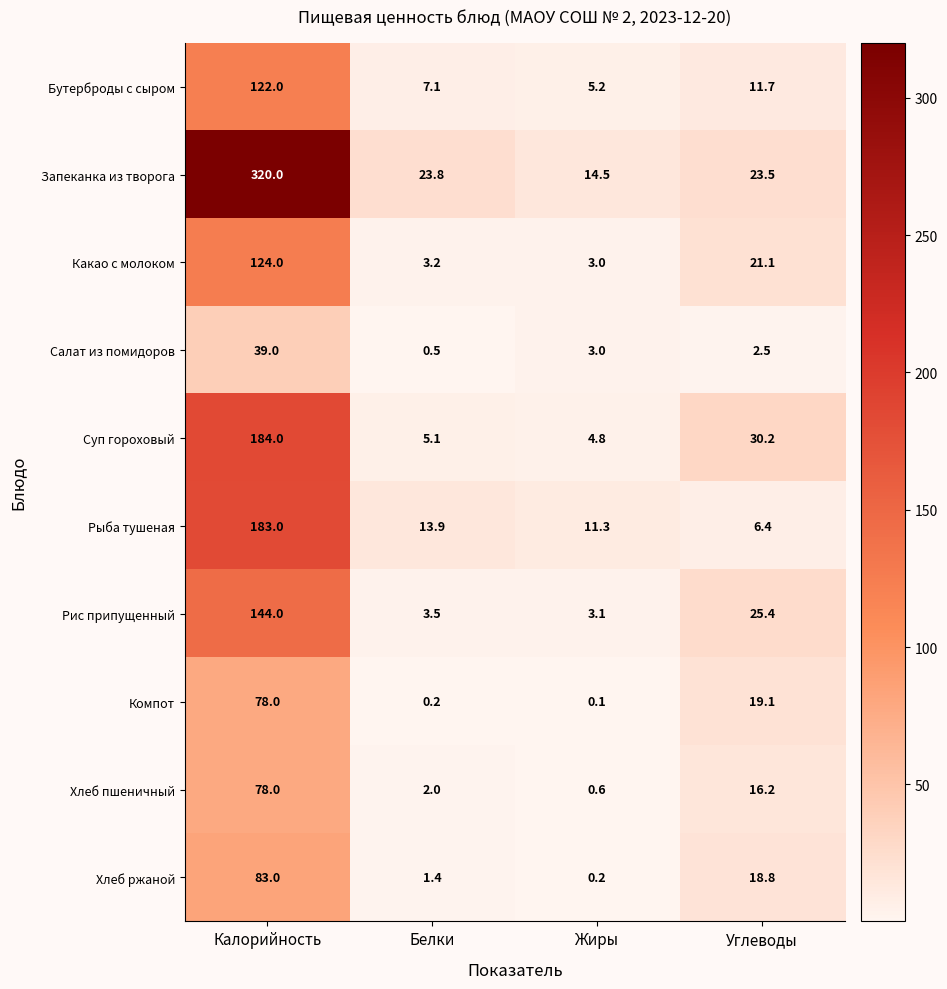

What value does the Рис припущенный series have at Белки?

3.5